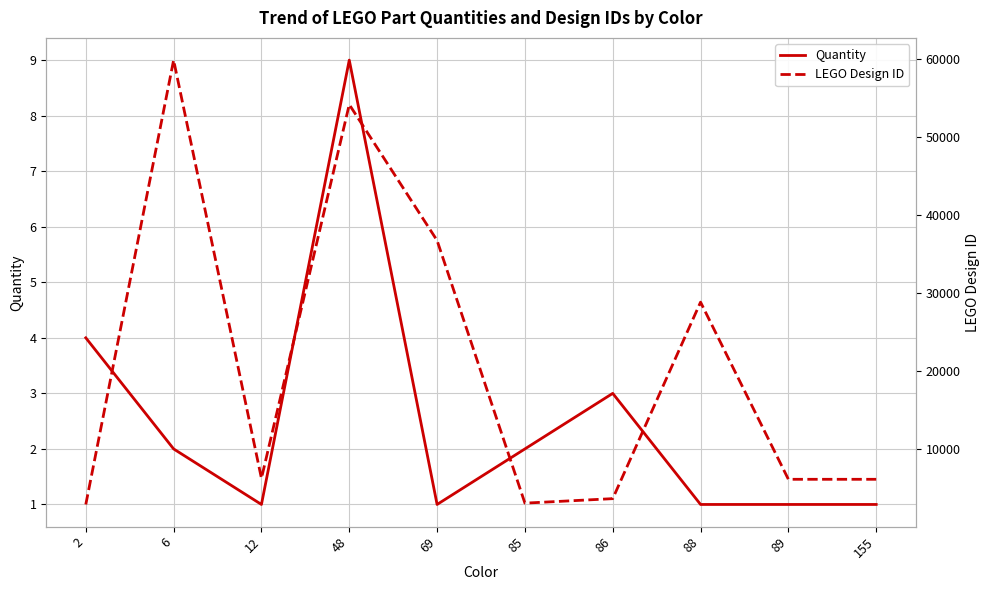

How many data points in Quantity are above 2?

3